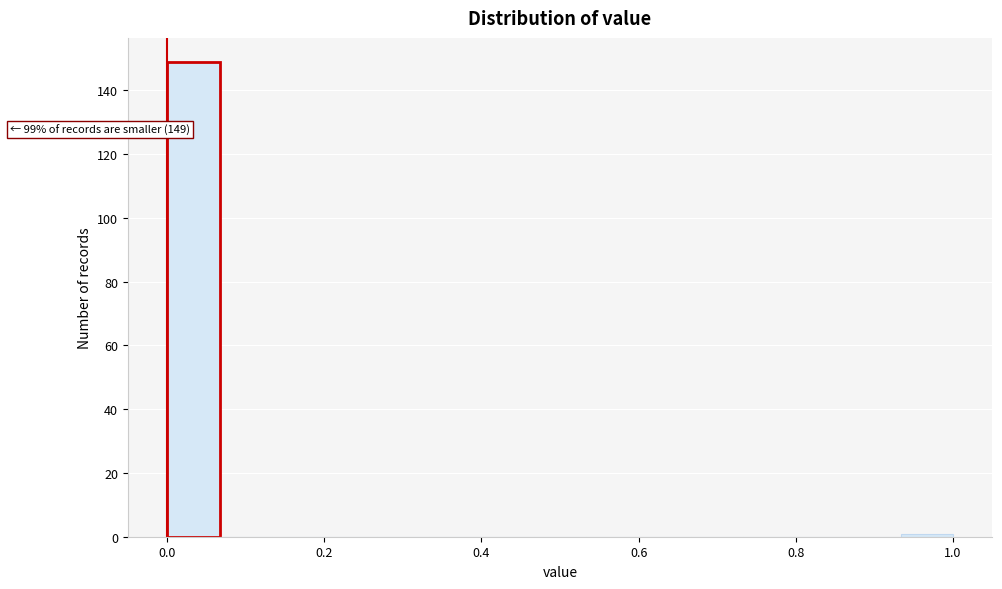

Read against the x-axis, roughly where is the centre of the tallest bar?

0.04